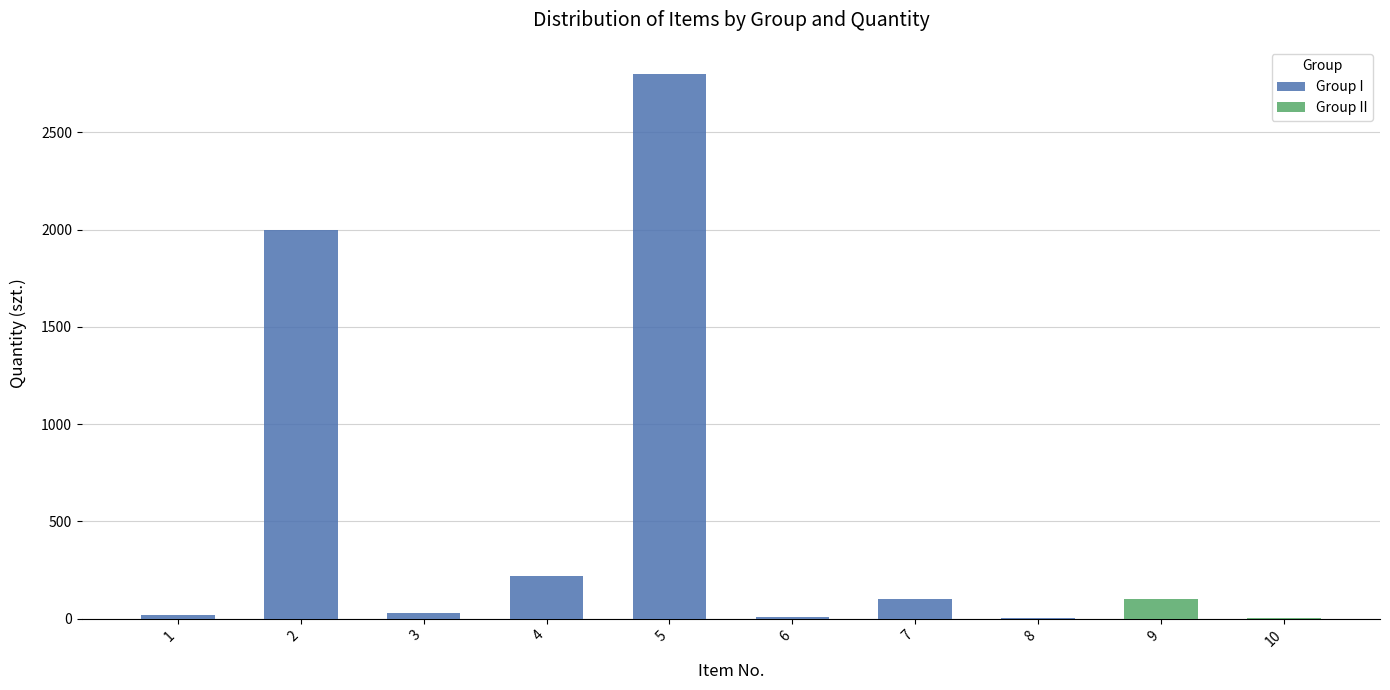

The Group II series shows 0 at 1. True or false?

True